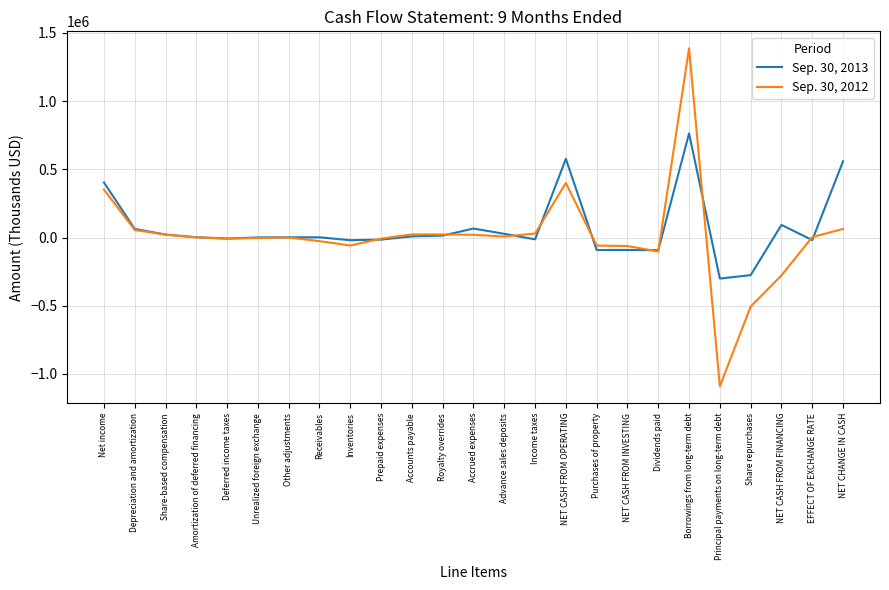

Which series has the largest range (max minus min)?

Sep. 30, 2012